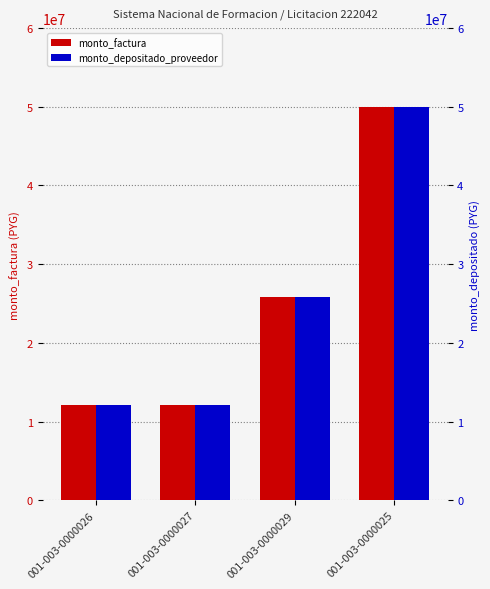

Where does the monto_depositado_proveedor series first go above 25823275?

001-003-0000025